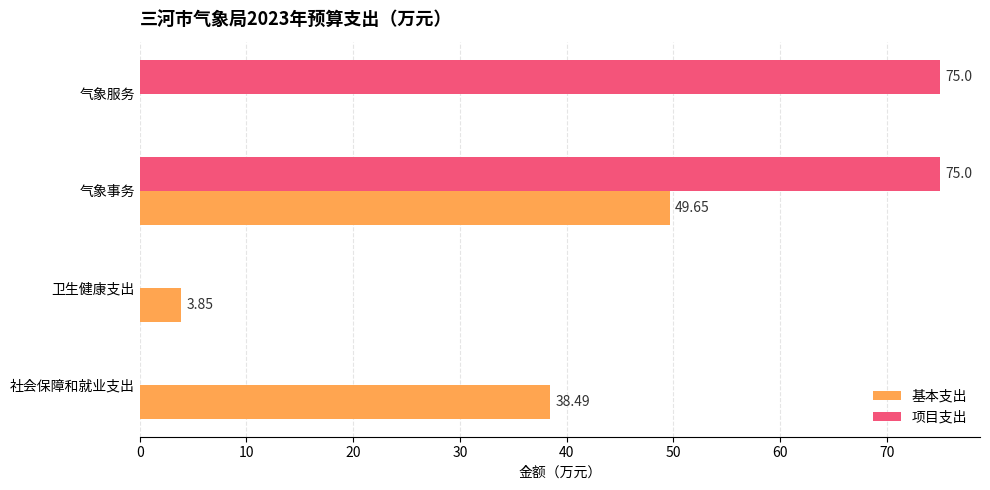

Which series has the largest total across all categories?

项目支出